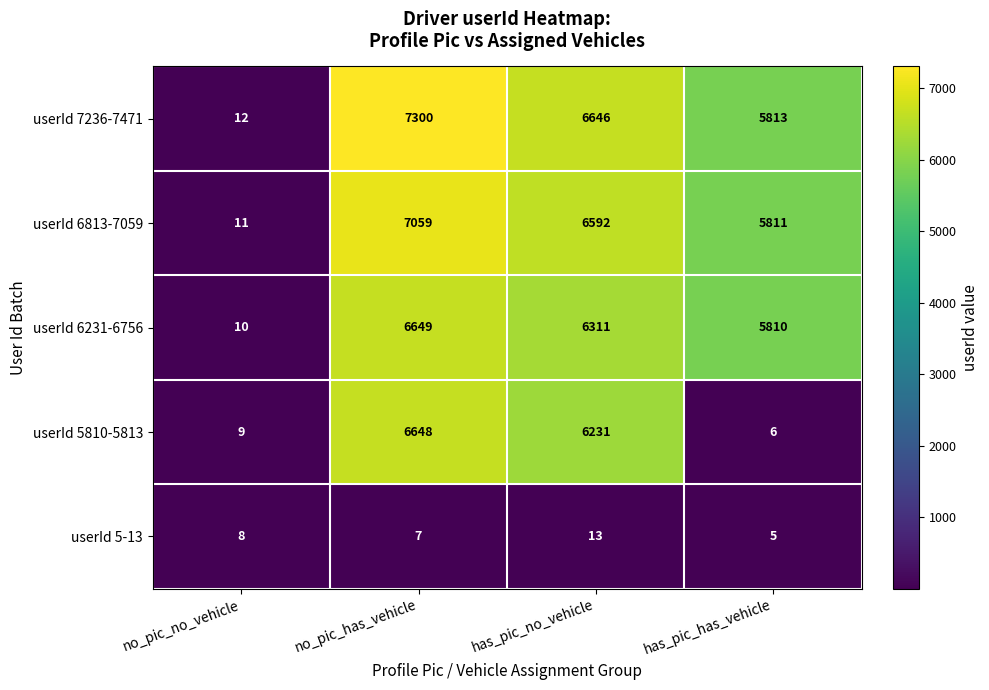

At which category is the sum across all series the highest?

no_pic_has_vehicle